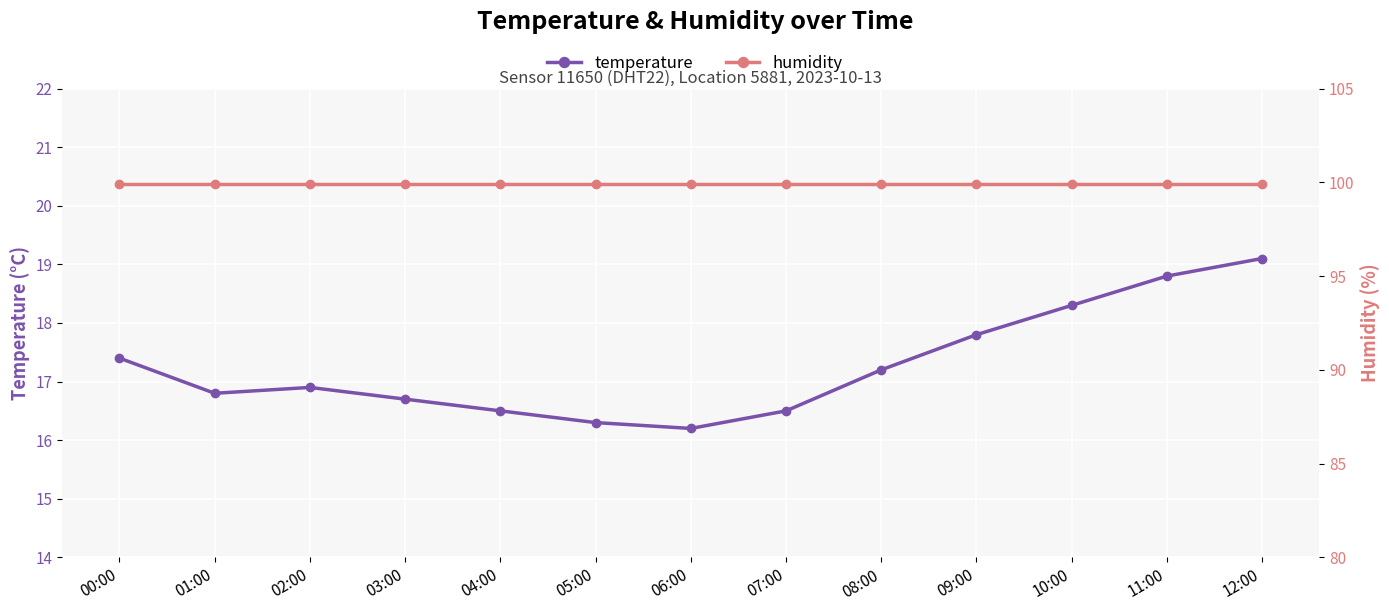

True or false: temperature has more than 2 interior local peaks.

False